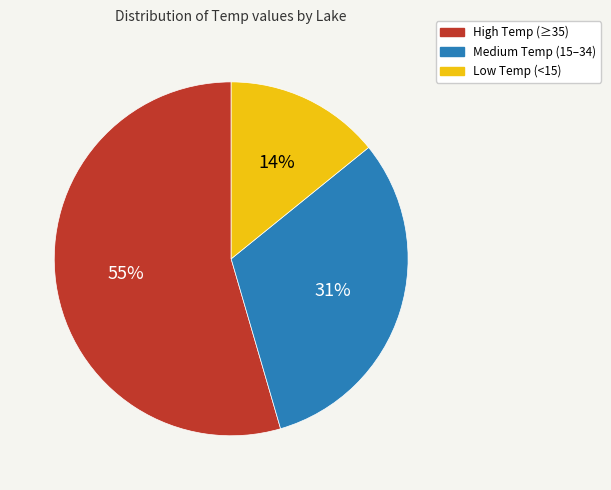

Which has a higher value, Medium Temp (15–34) or High Temp (≥35)?

High Temp (≥35)